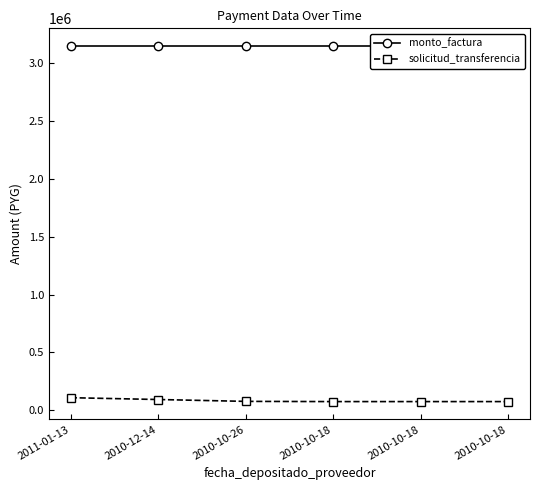

At how many categories does at least one series exceed 1780681?

6